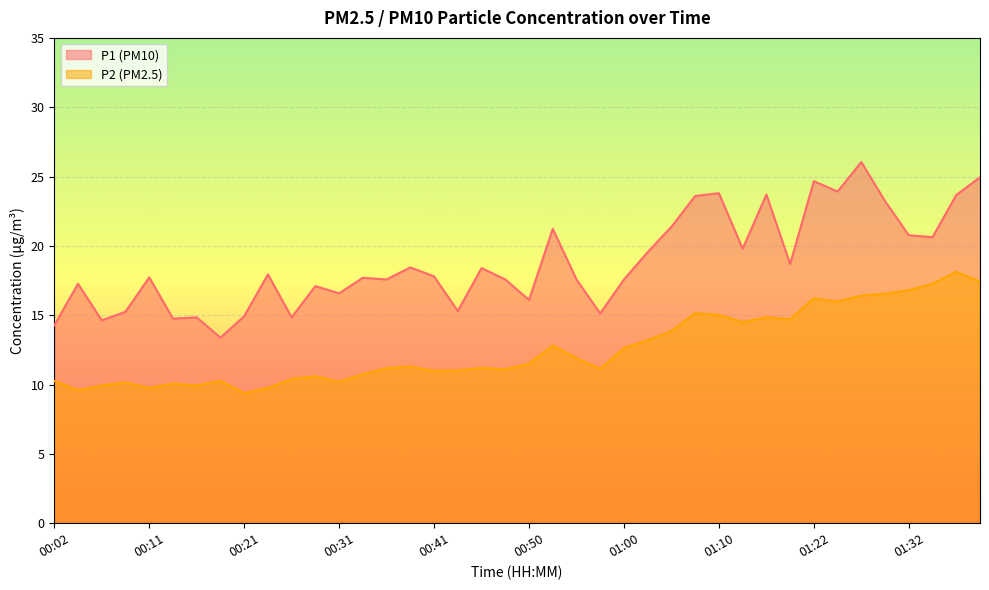

What is the approximate value of P1 at 00:41?

17.8